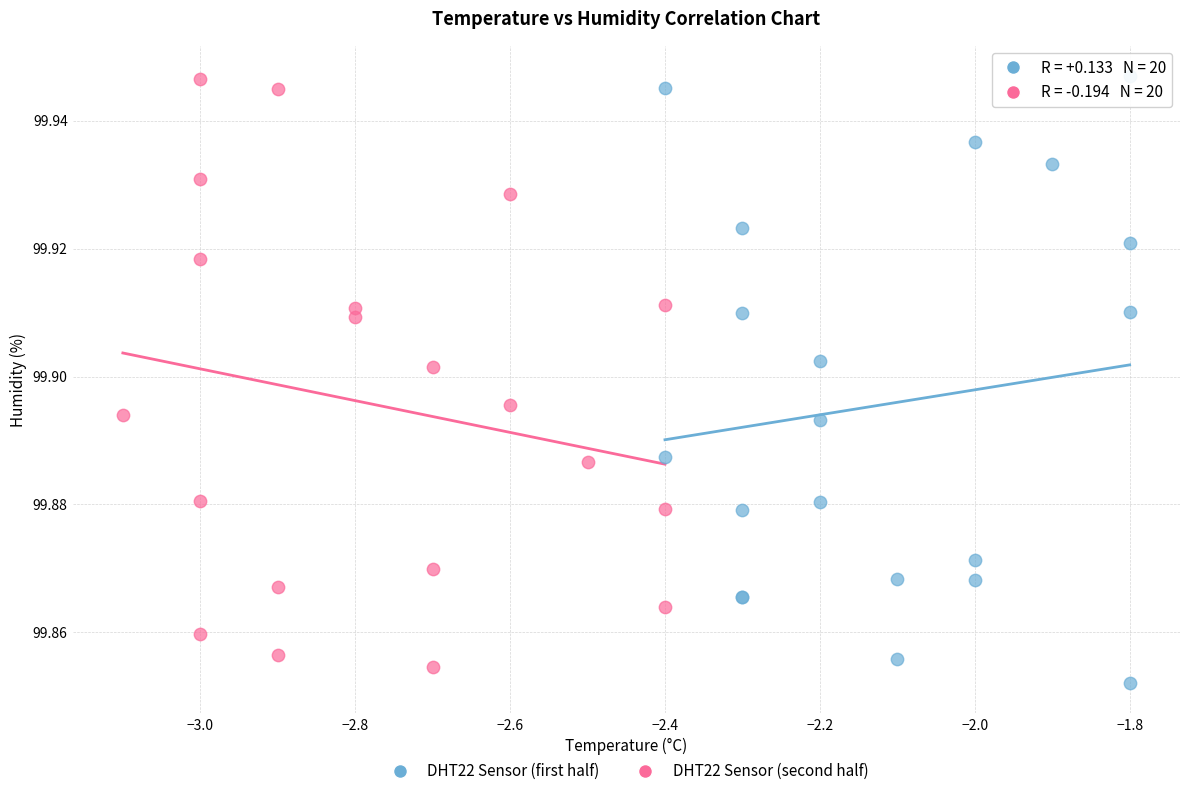

What are all the series names shown in the legend?

DHT22 Sensor (first half), DHT22 Sensor (second half)